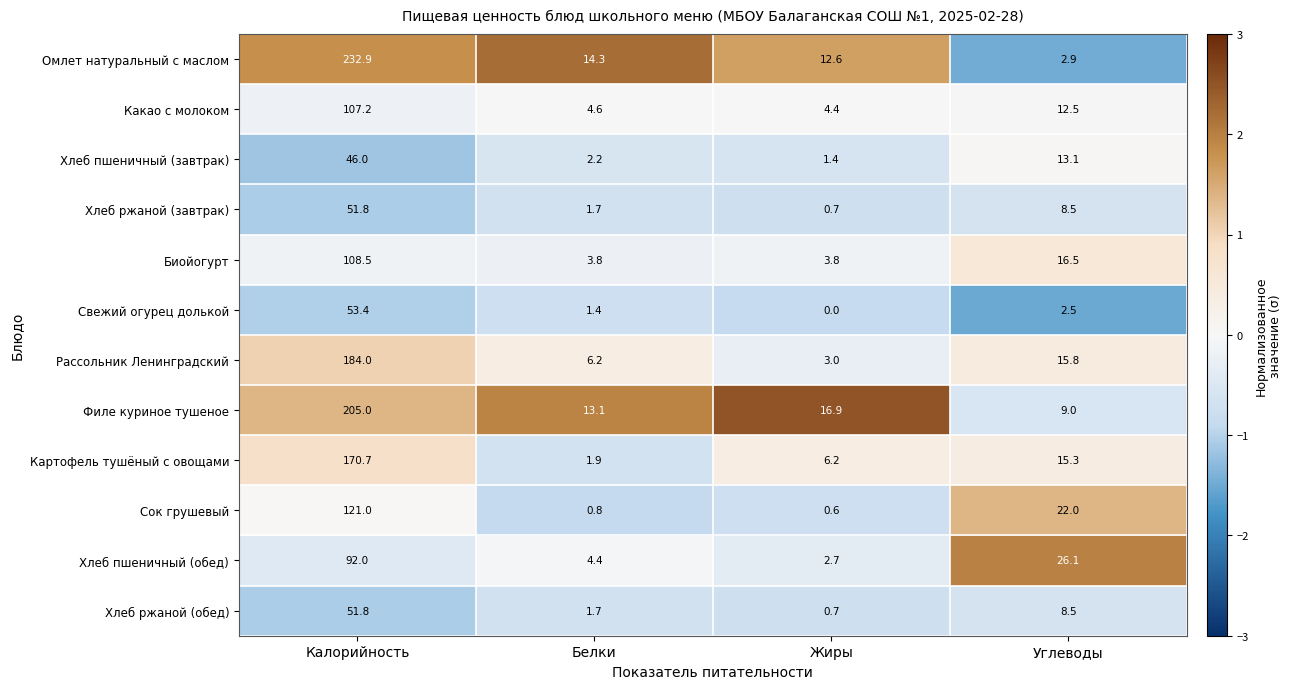

What is the average value of the Омлет натуральный с маслом series?

65.7